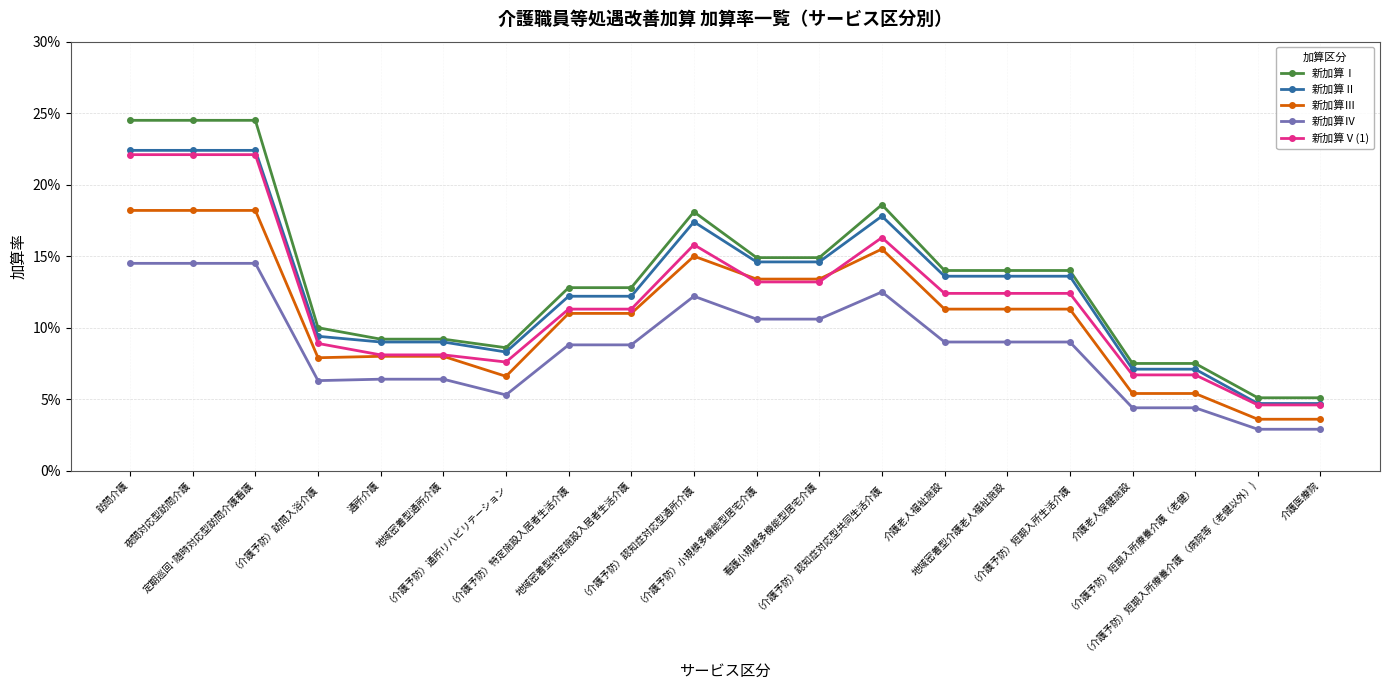

Is this an area chart (filled region under the line)?

No